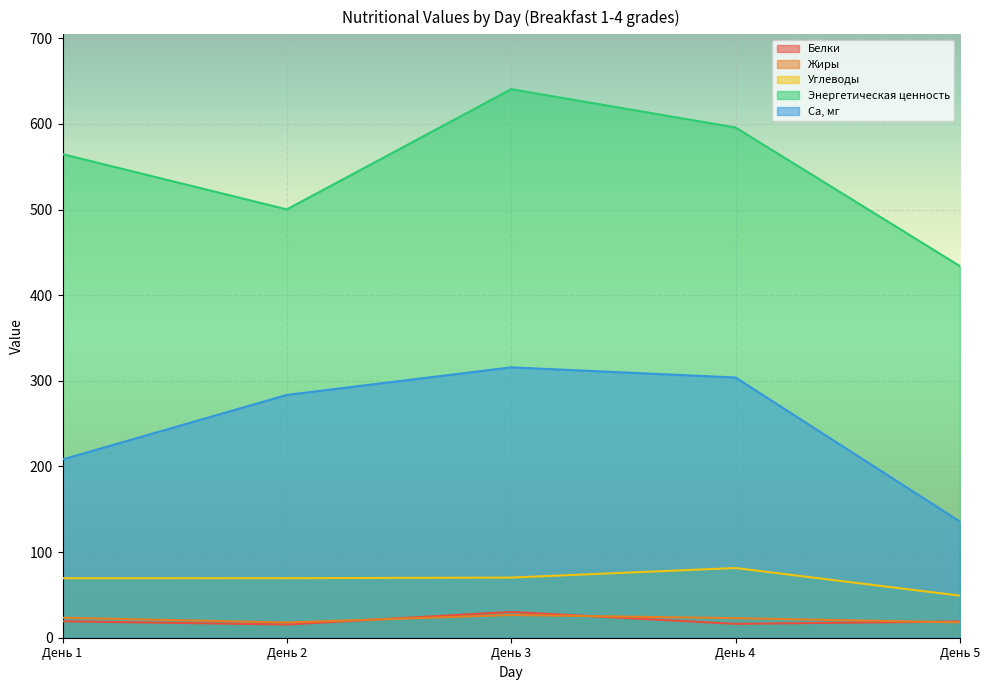

How many interior local peaks does the Жиры series have?

1